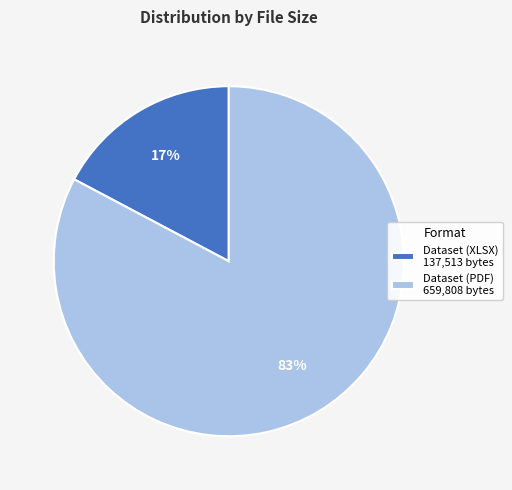

Combined, do Dataset (XLSX) and Dataset (PDF) account for over 50%?

Yes